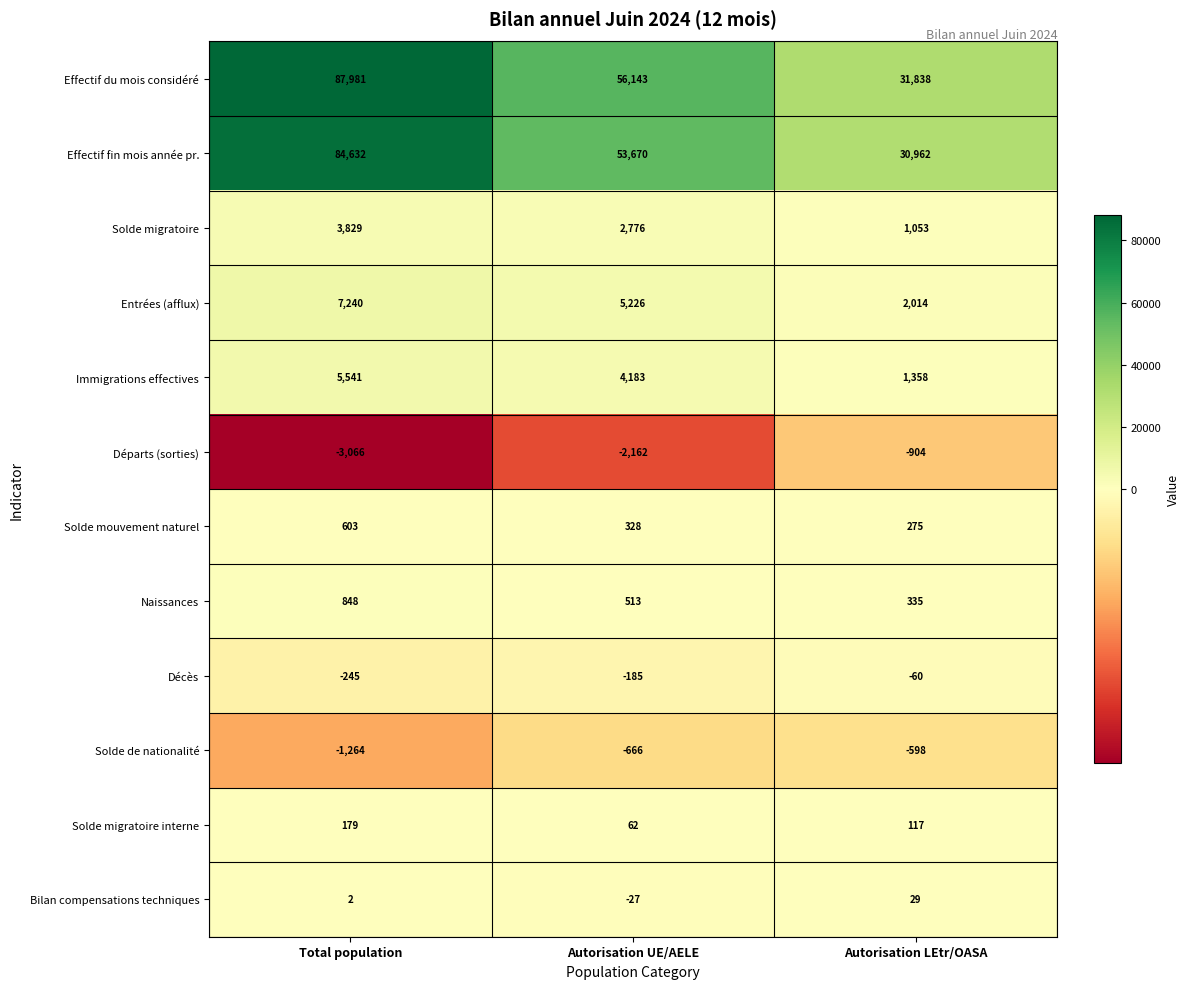

The value of Solde de nationalité at Autorisation LEtr/OASA is -818. True or false?

False